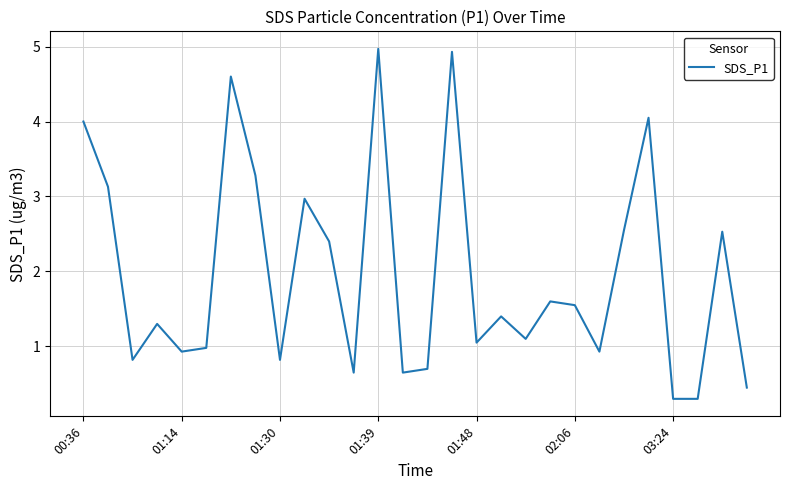

What is the minimum value shown in the chart?

0.3